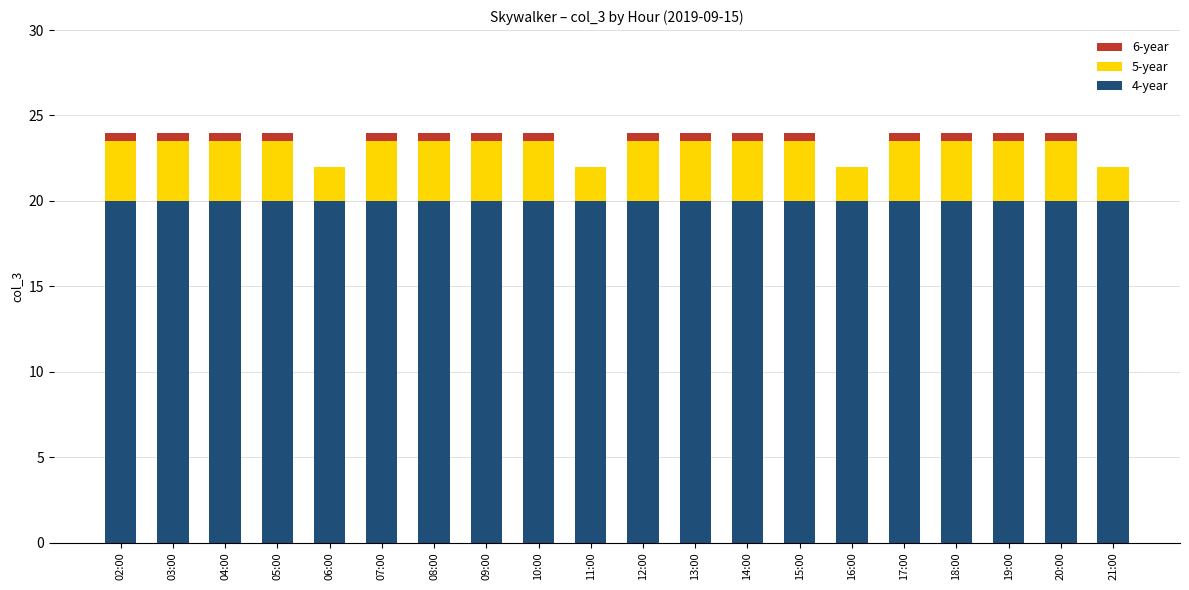

What are all the series names shown in the legend?

4-year, 5-year, 6-year